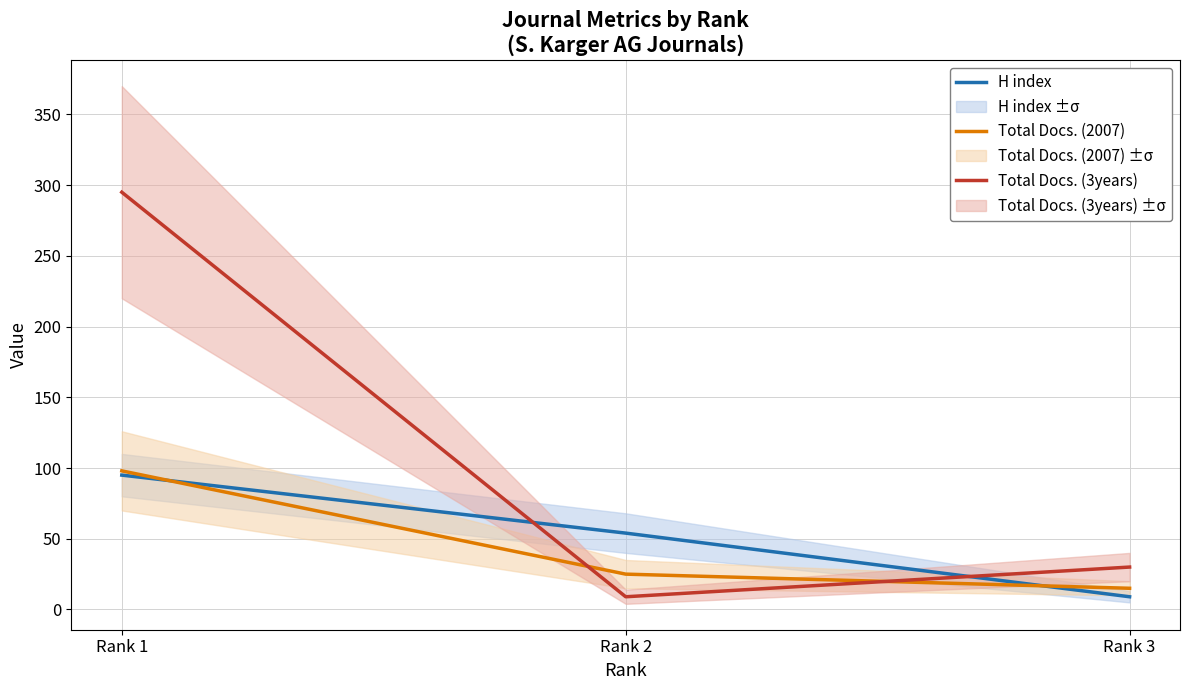

How many series are shown in this chart?

3